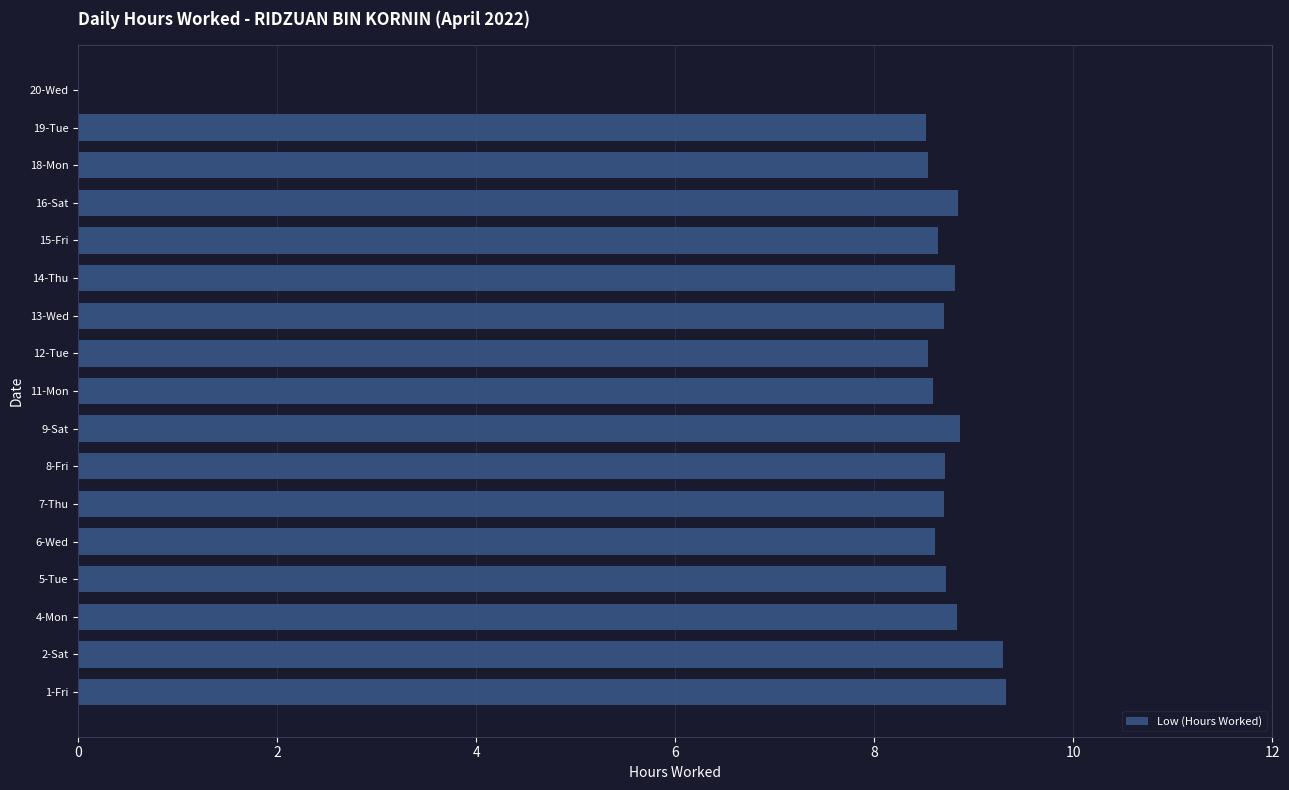

How many data points are above 8?

16